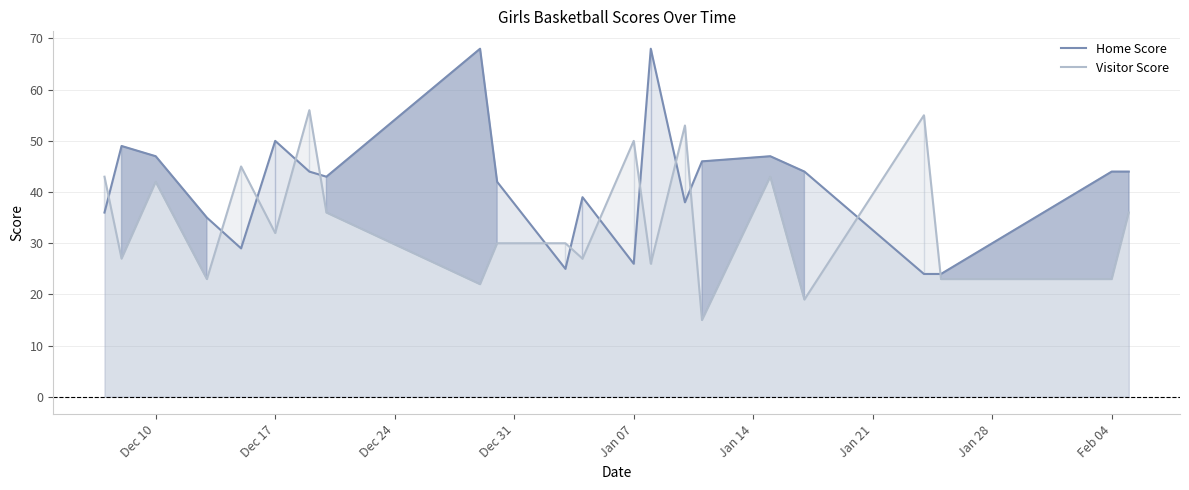

Rank the series at Feb 04 from highest to lowest value.

Home Score, Visitor Score